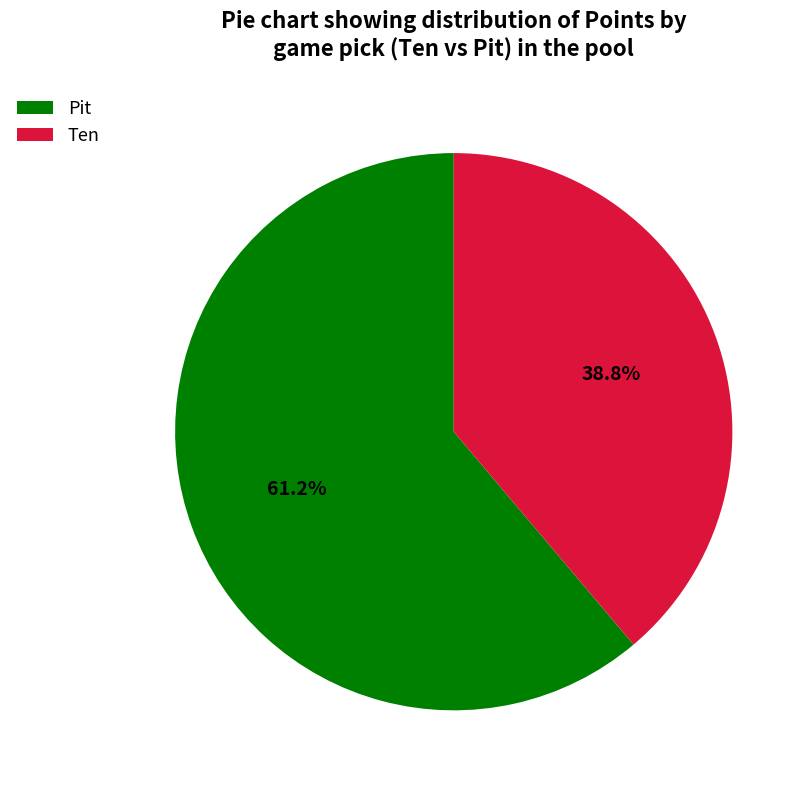

Which has a higher value, Ten or Pit?

Pit